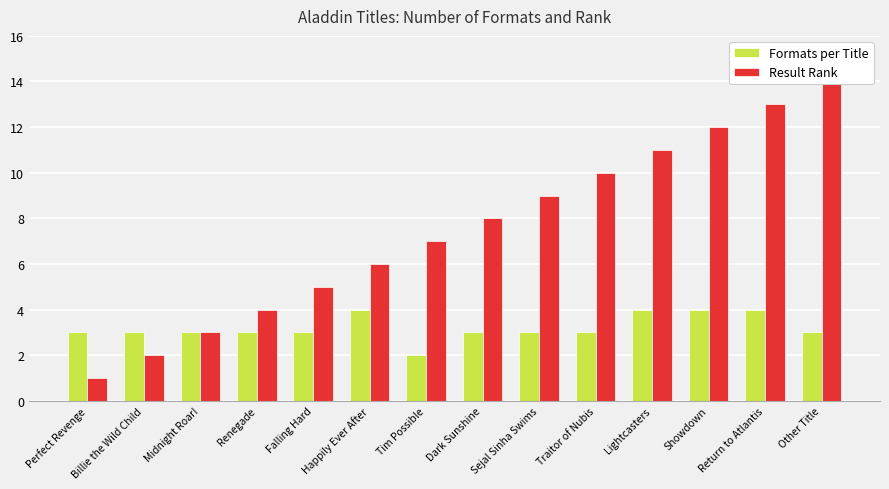

At which category is the sum across all series the highest?

Return to Atlantis